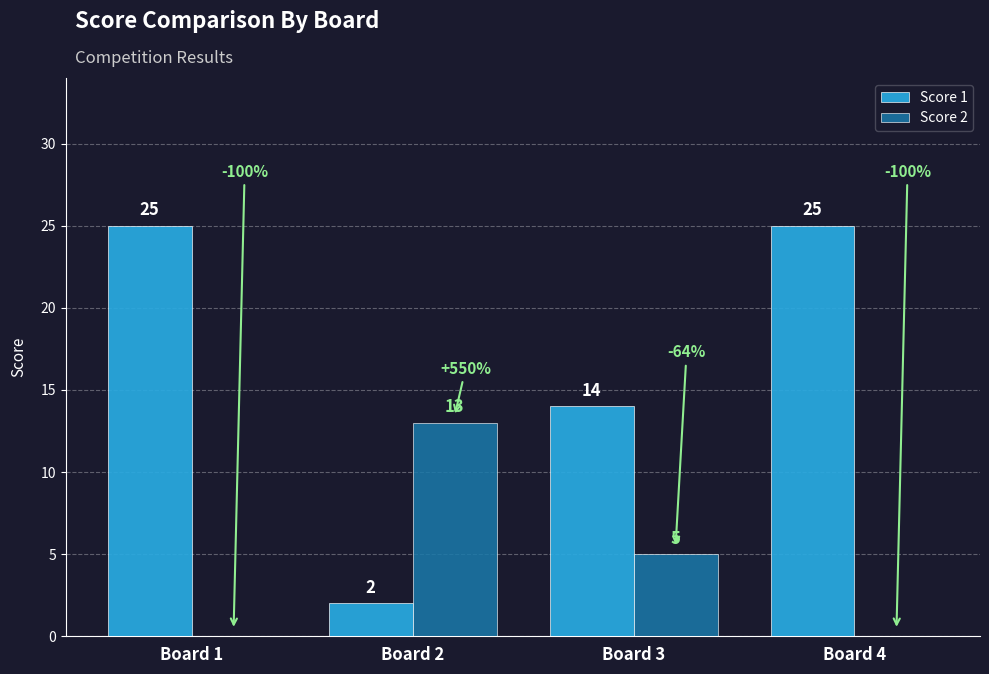

Is it true that Score 2 equals 0 at Board 4?

True